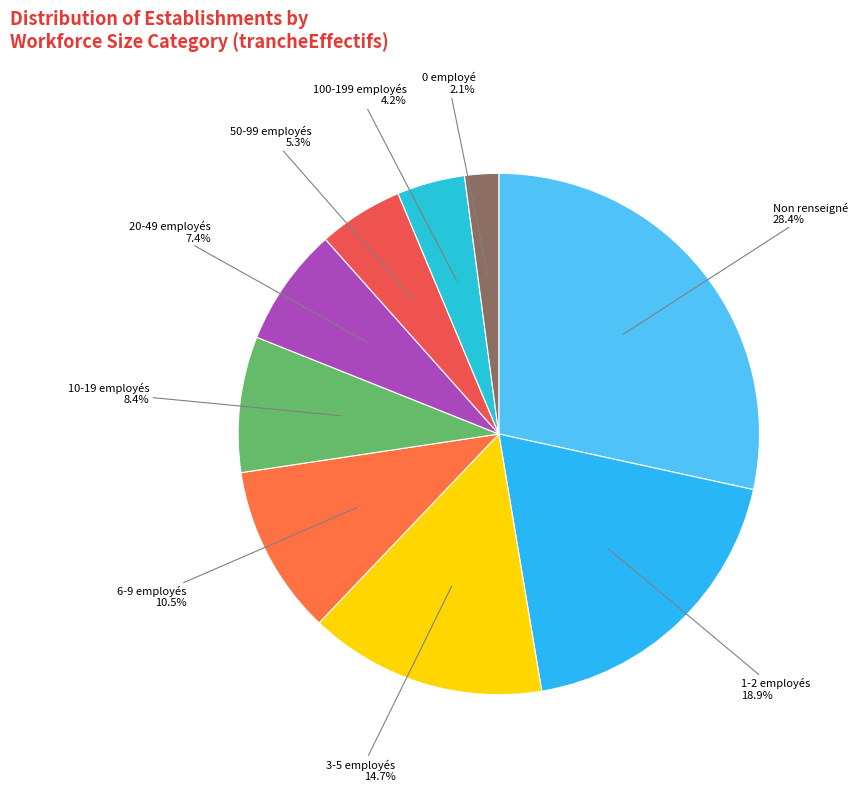

What portion of the pie excludes 0 employé?

97.9%